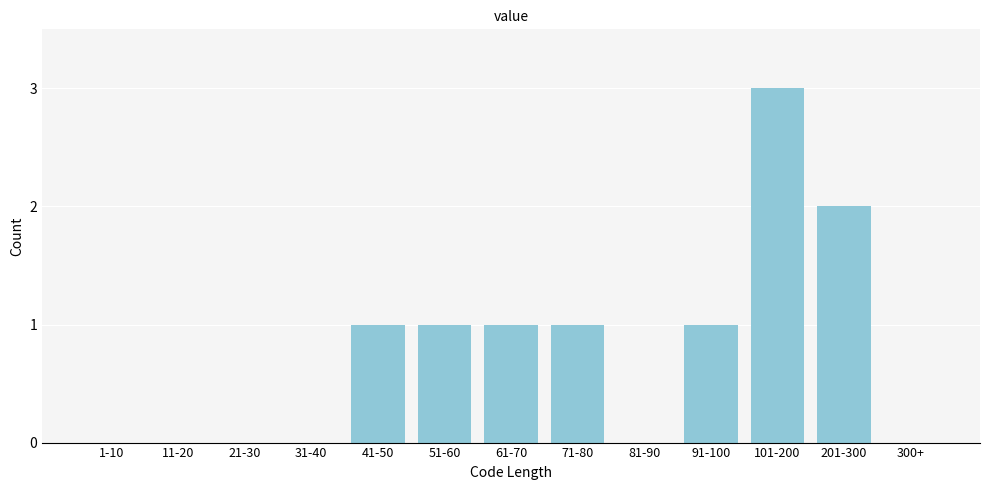

Reading left to right, list all the values displayed in this chart.

1-10=0	11-20=0	21-30=0	31-40=0	41-50=1	51-60=1	61-70=1	71-80=1	81-90=0	91-100=1	101-200=3	201-300=2	300+=0